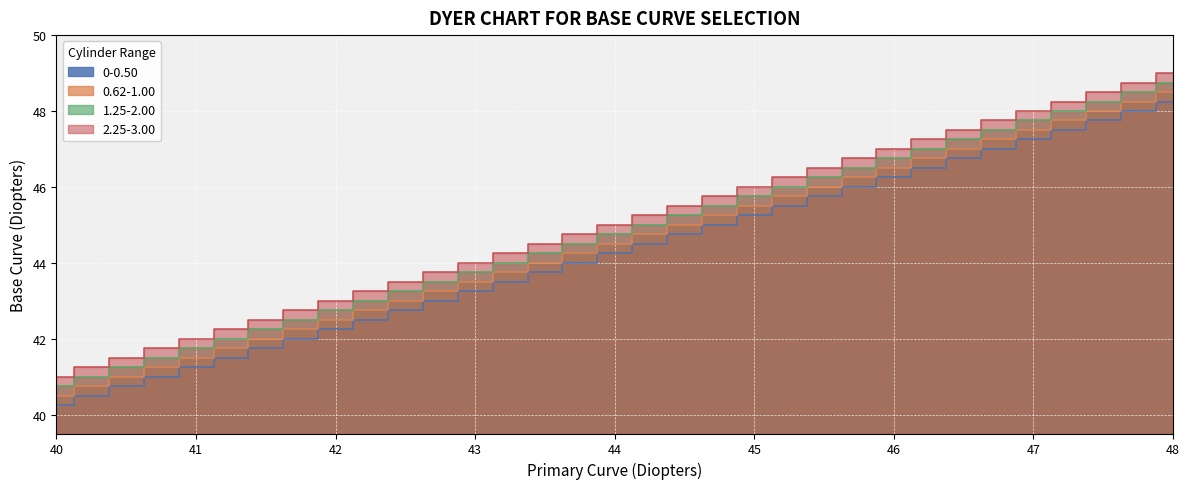

True or false: 2.25-3.00 has more than 1 interior local peaks.

False